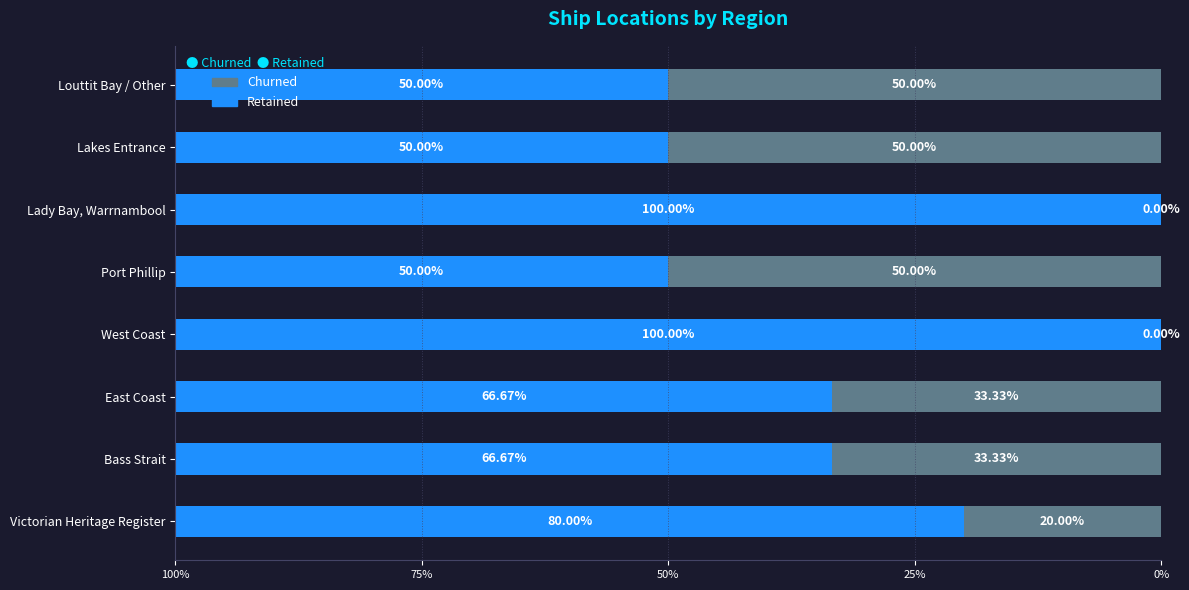

What is the total value across all series at East Coast?

100.0